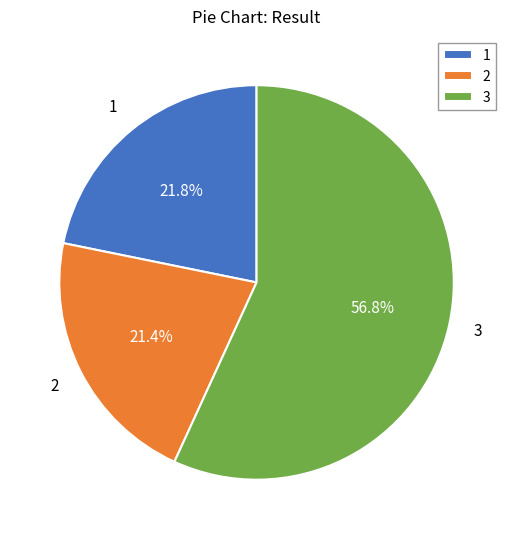

To the nearest percent, what is the combined percentage of 3 and 1?

79%